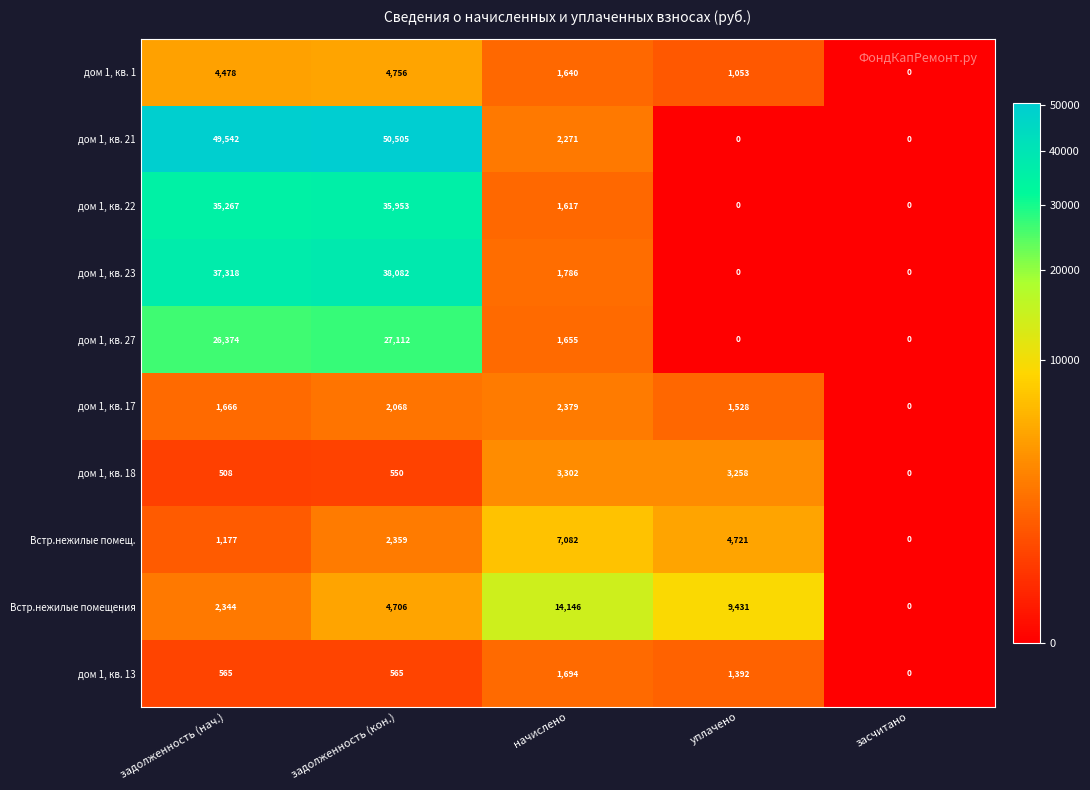

What is the maximum value for дом 1, кв. 13?

1694